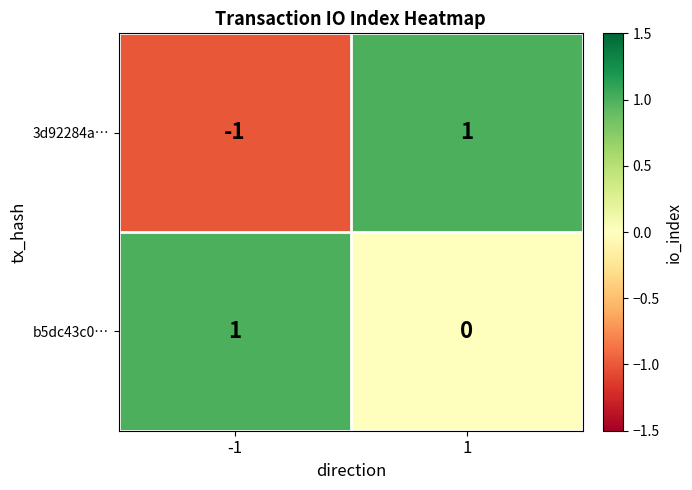

The value of 3d92284a… at 1 is 1. True or false?

True